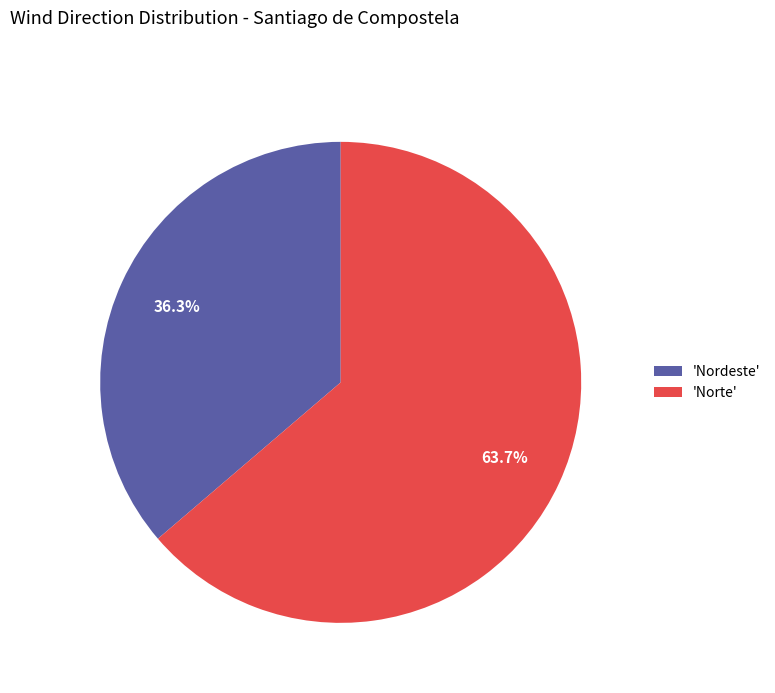

Is there any slice that represents more than half of the pie?

Yes